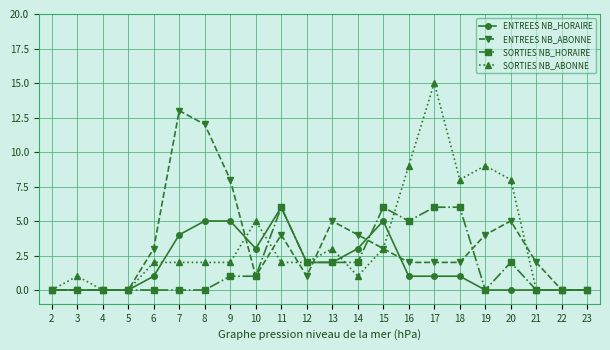

Reading left to right, list all the values displayed in this chart.

ENTREES NB_HORAIRE: 2=0	3=0	4=0	5=0	6=1	7=4	8=5	9=5	10=3	11=6	12=2	13=2	14=3	15=5	16=1	17=1	18=1	19=0	20=0	21=0	22=0	23=0
ENTREES NB_ABONNE: 2=0	3=0	4=0	5=0	6=3	7=13	8=12	9=8	10=1	11=4	12=1	13=5	14=4	15=3	16=2	17=2	18=2	19=4	20=5	21=2	22=0	23=0
SORTIES NB_HORAIRE: 2=0	3=0	4=0	5=0	6=0	7=0	8=0	9=1	10=1	11=6	12=2	13=2	14=2	15=6	16=5	17=6	18=6	19=0	20=2	21=0	22=0	23=0
SORTIES NB_ABONNE: 2=0	3=1	4=0	5=0	6=2	7=2	8=2	9=2	10=5	11=2	12=2	13=3	14=1	15=3	16=9	17=15	18=8	19=9	20=8	21=0	22=0	23=0